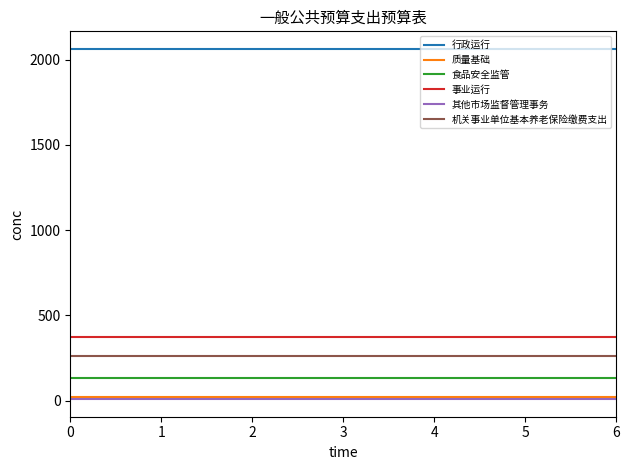

What is the total value across all series at 0?

2855.4